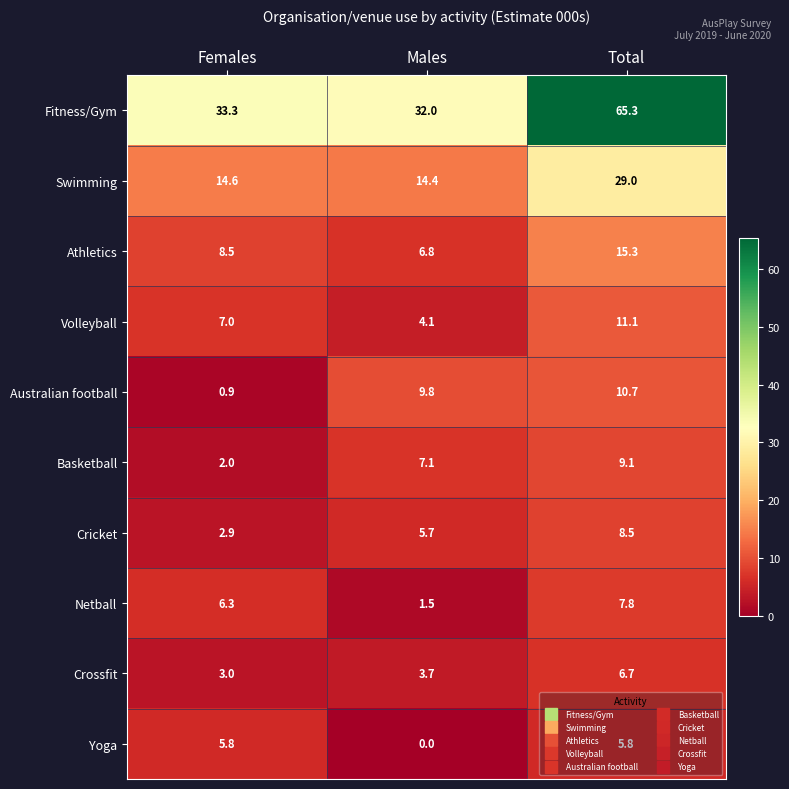

What is the sum of all Netball values?

15.6